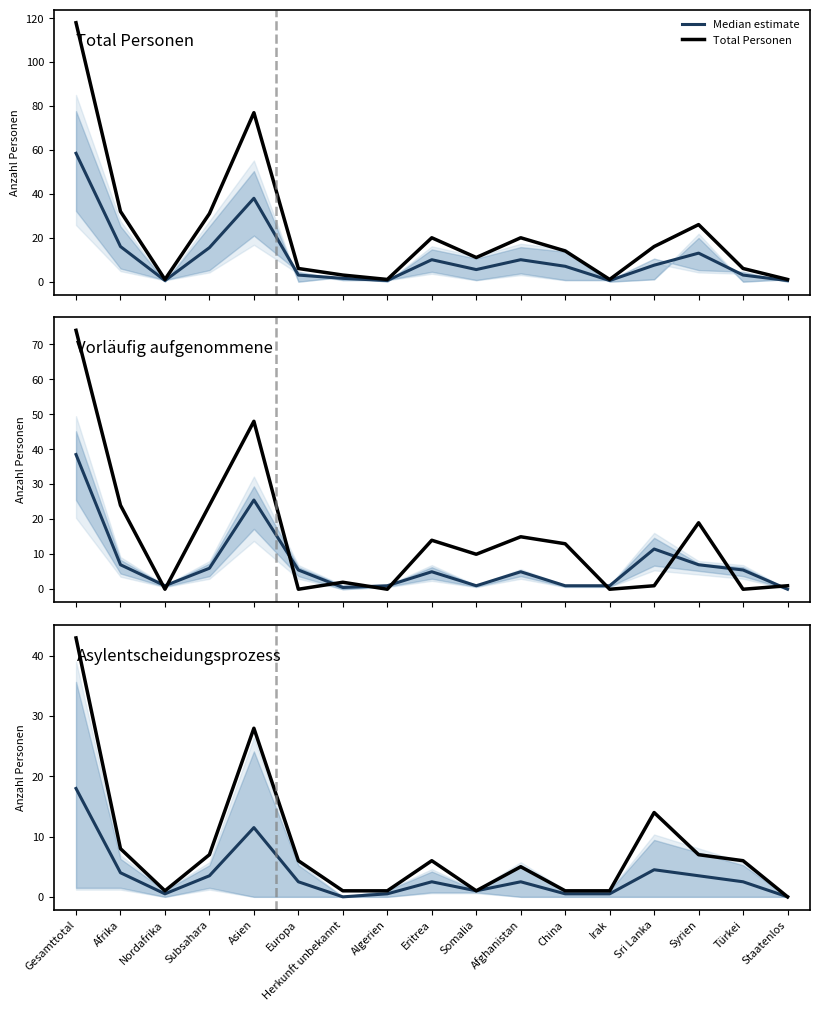

What is the sum of all Total Personen values?

384.0